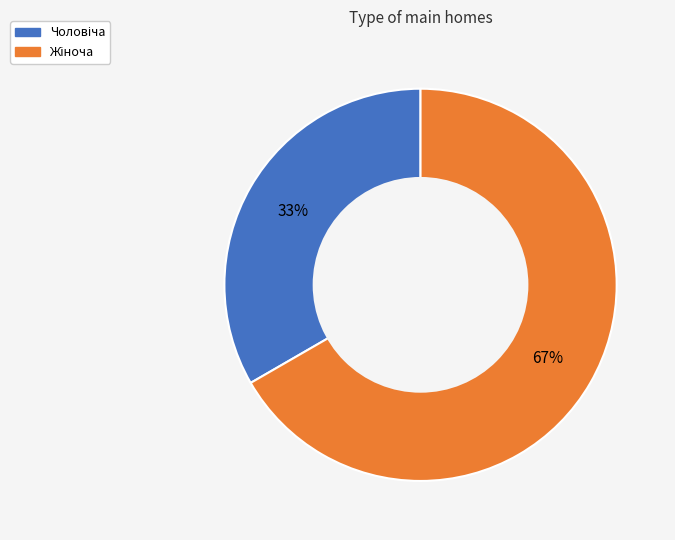

To the nearest percent, what is the average slice percentage?

50%